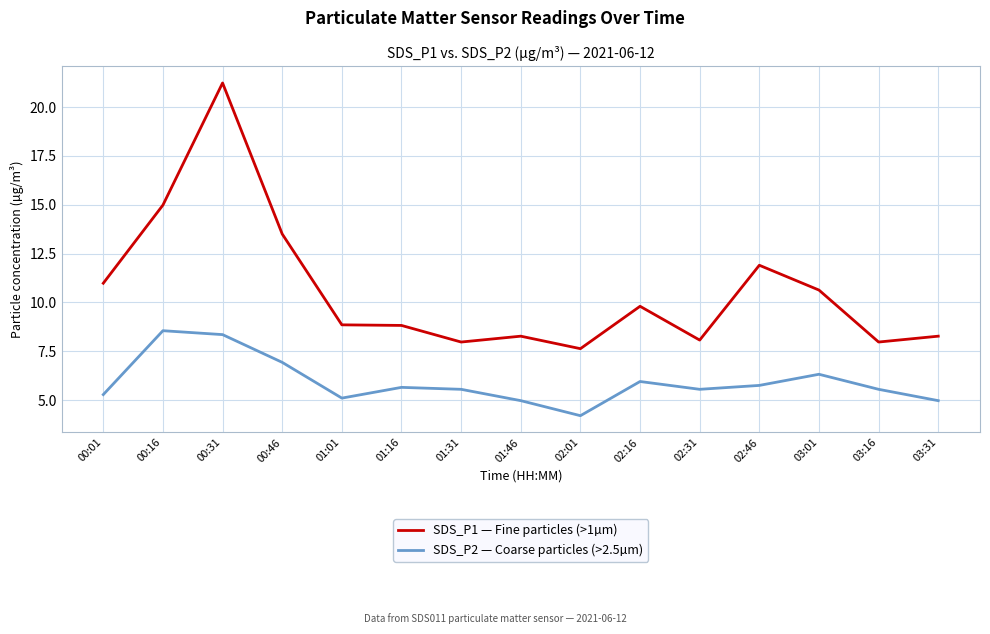

True or false: SDS_P2 — Coarse particles (>2.5µm) and SDS_P1 — Fine particles (>1µm) cross at least once.

False